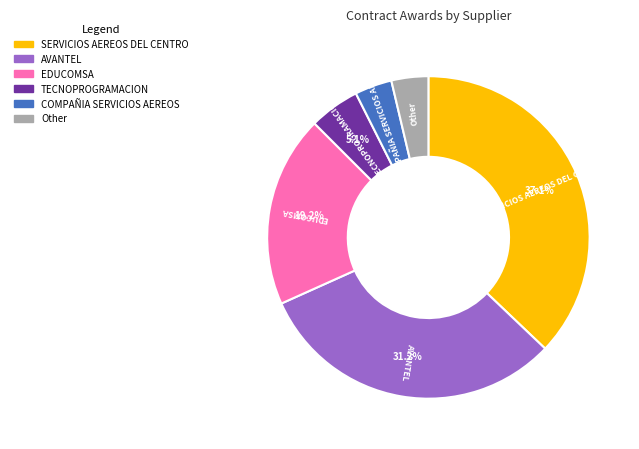

Is there a majority slice in this chart?

No